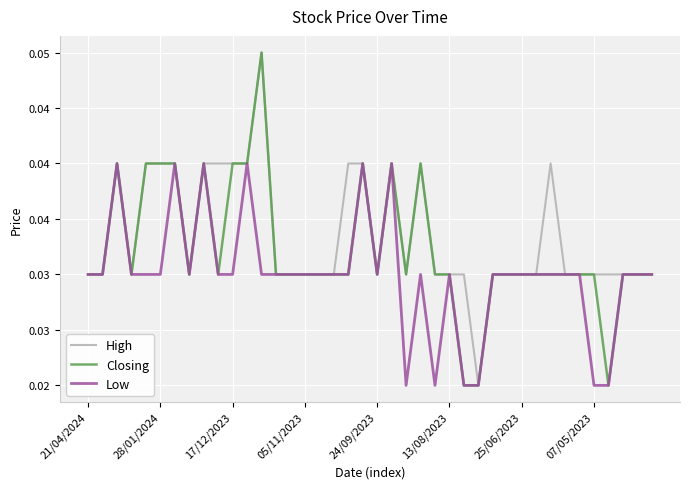

What are all the series names shown in the legend?

High, Closing, Low